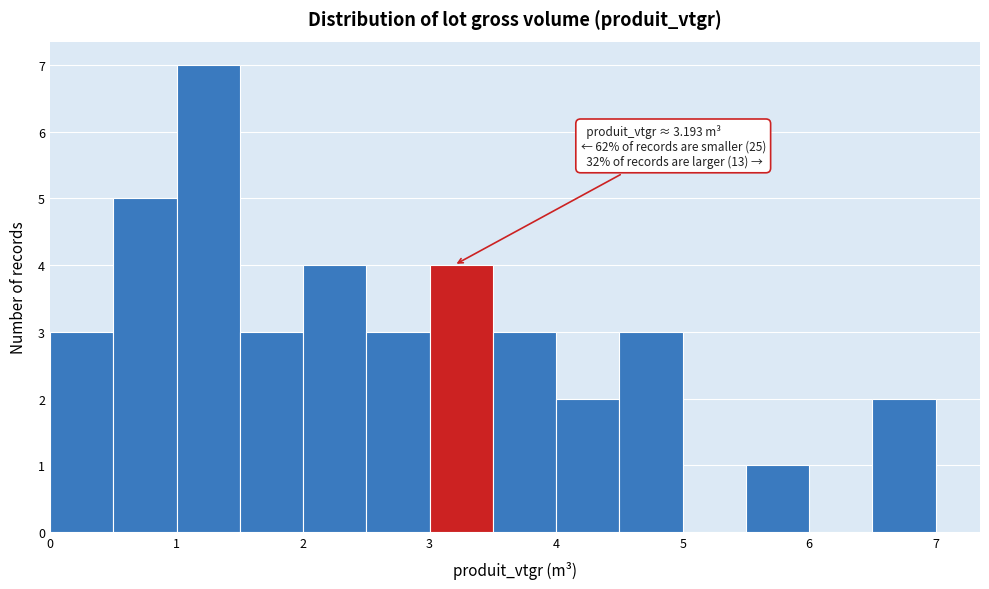

Which range on the x-axis has the tallest bar?

1.0 to 1.5